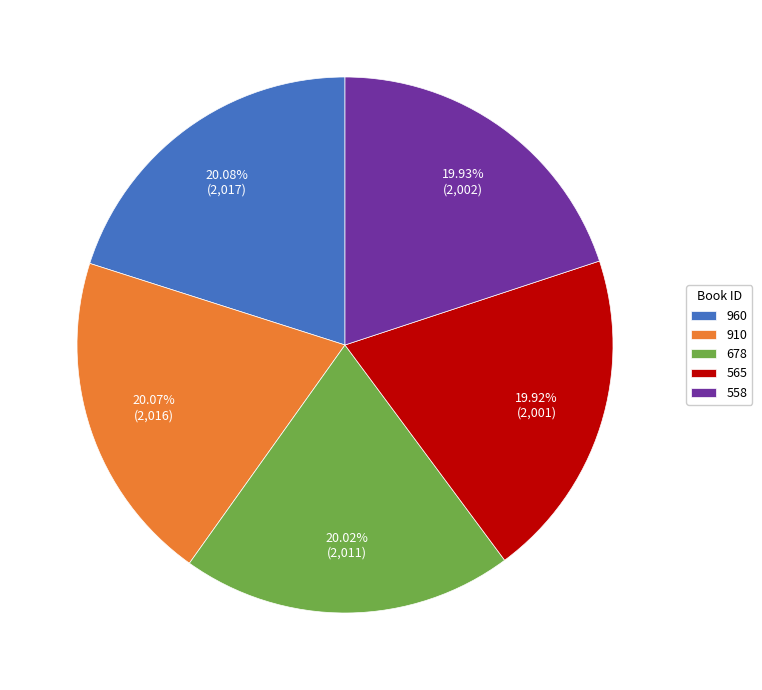

Do 960 and 678 together represent more than half of the pie?

No